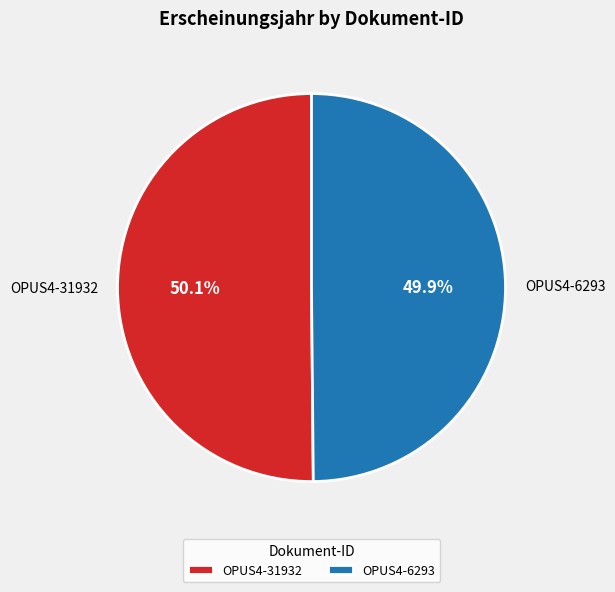

To the nearest percent, what percentage of the pie is OPUS4-31932?

50%